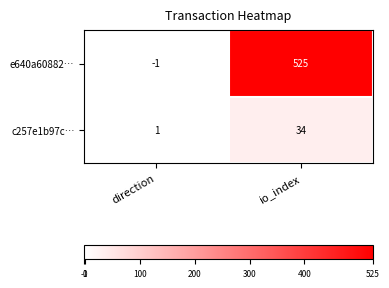

What is the average value of the e640a60882… series?

262